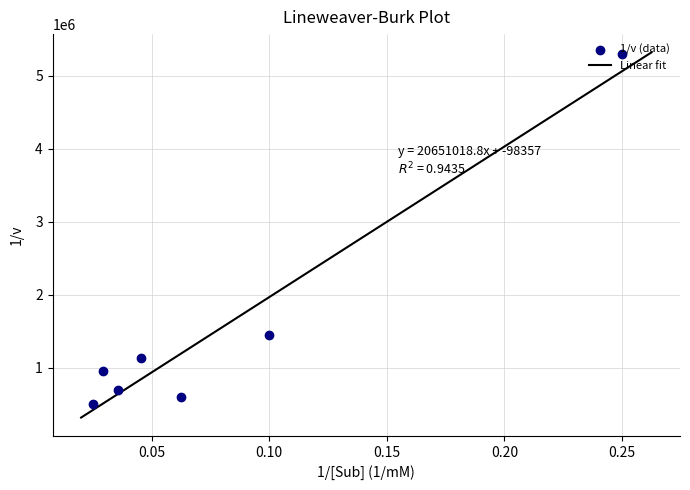

What is the change in value from 10 to 22?

-309786.1